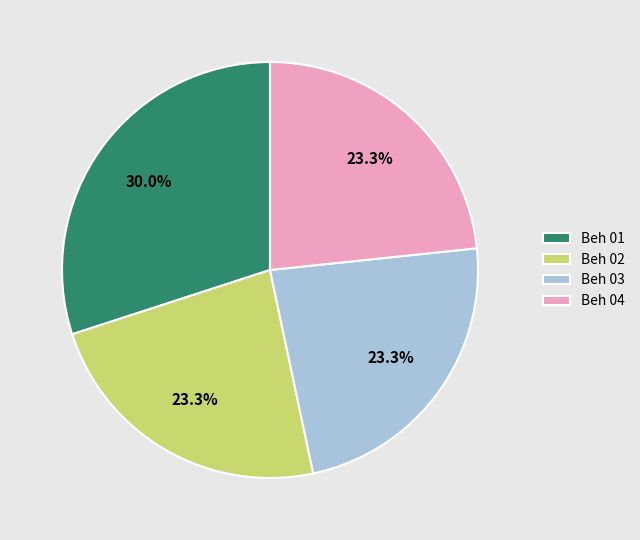

What is the largest slice in the pie chart?

Beh 01